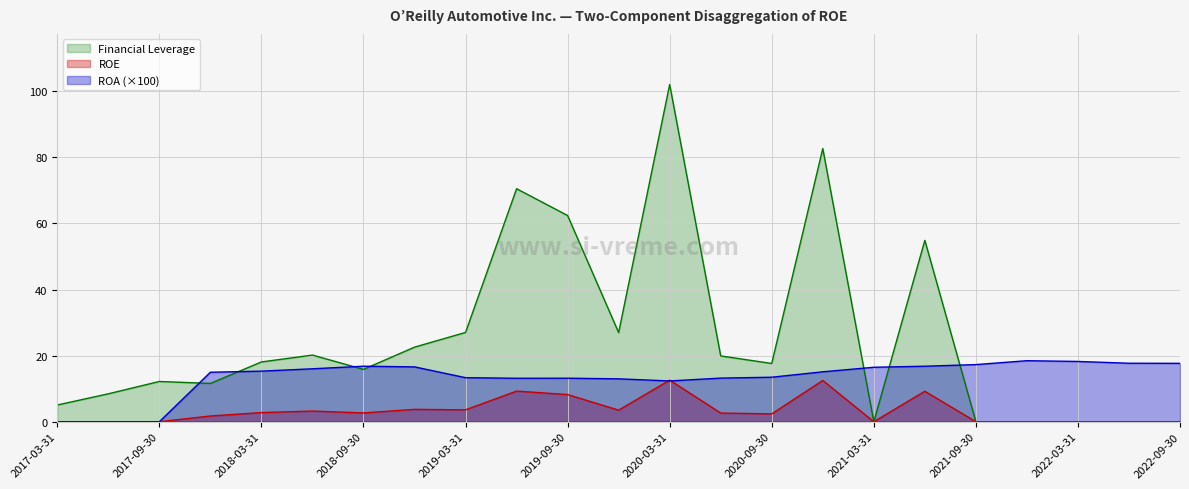

Where do ROA and ROE first cross each other?

2019-12-31 and 2020-03-31